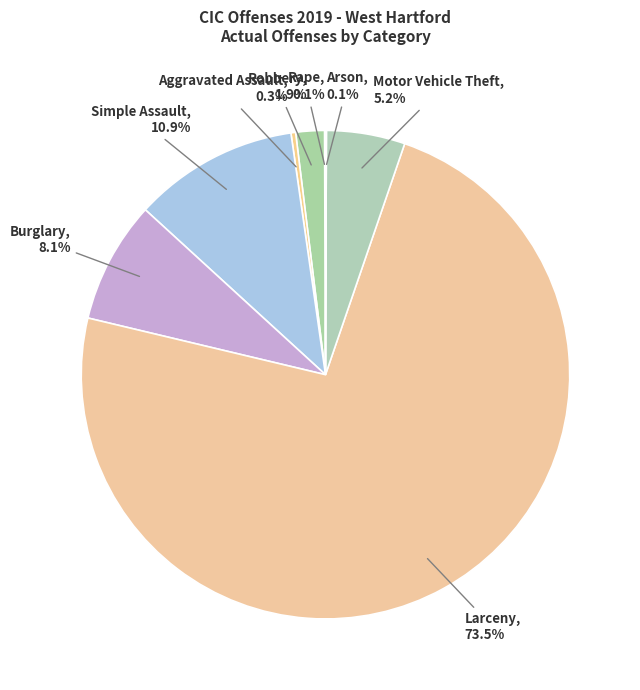

What is the largest slice in the pie chart?

Larceny